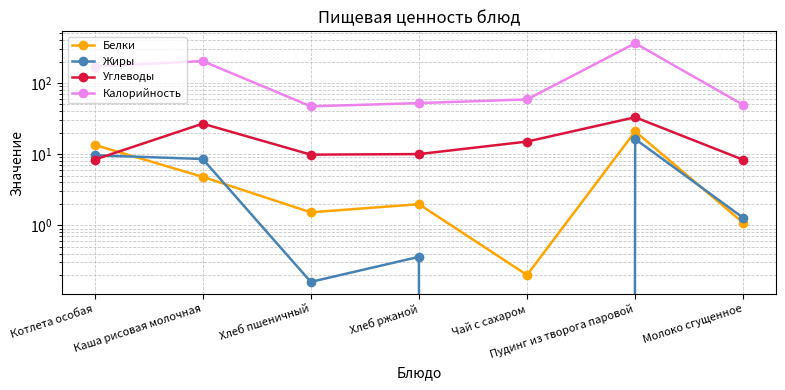

At how many categories does at least one series exceed 148?

3